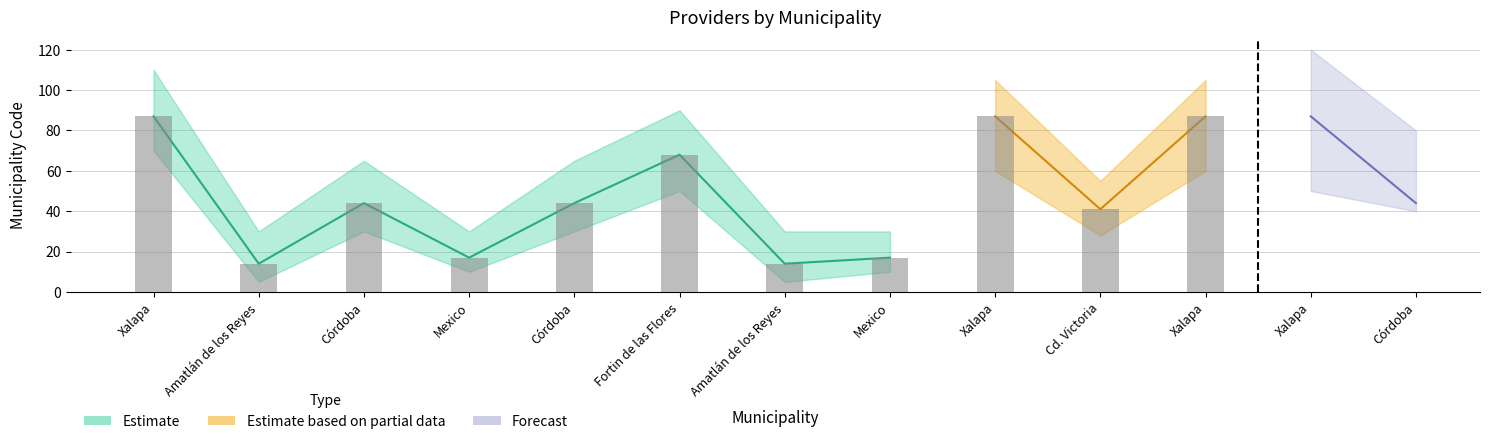

Reading left to right, list all the values displayed in this chart.

Estimate: Xalapa=87	Amatlán de los Reyes=14	Córdoba=44	Mexico=17	Córdoba=44	Fortin de las Flores=68	Amatlán de los Reyes=14	Mexico=17	Xalapa=87	Cd. Victoria=41	Xalapa=87	Xalapa=87	Córdoba=44
Estimate based on partial data: Xalapa=87	Amatlán de los Reyes=14	Córdoba=44	Mexico=17	Córdoba=44	Fortin de las Flores=68	Amatlán de los Reyes=14	Mexico=17	Xalapa=87	Cd. Victoria=41	Xalapa=87	Xalapa=87	Córdoba=44
Forecast: Xalapa=87	Amatlán de los Reyes=14	Córdoba=44	Mexico=17	Córdoba=44	Fortin de las Flores=68	Amatlán de los Reyes=14	Mexico=17	Xalapa=87	Cd. Victoria=41	Xalapa=87	Xalapa=87	Córdoba=44